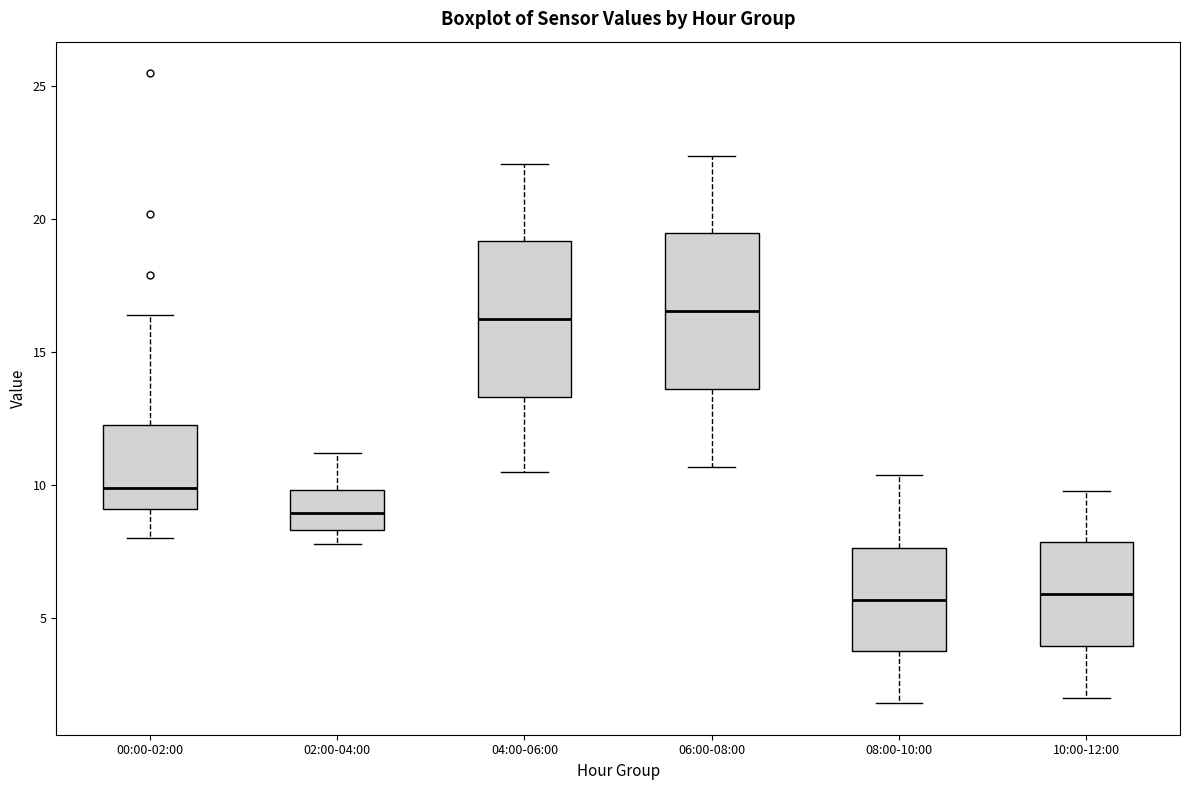

Reading left to right, read every box against the y-axis: the position of its median line, the range the box covers, and the ends of its whiskers. The values are not printed on the chart, so give them approximately, as read against the axis.

00:00-02:00: median 10.0, box 9.0 to 12.5, whiskers 8.0 to 16.5
02:00-04:00: median 9.0, box 8.5 to 10.0, whiskers 8.0 to 11.0
04:00-06:00: median 16.5, box 13.5 to 19.0, whiskers 10.5 to 22.0
06:00-08:00: median 16.5, box 13.5 to 19.5, whiskers 10.5 to 22.5
08:00-10:00: median 5.5, box 4.0 to 7.5, whiskers 2.0 to 10.5
10:00-12:00: median 6.0, box 4.0 to 8.0, whiskers 2.0 to 10.0